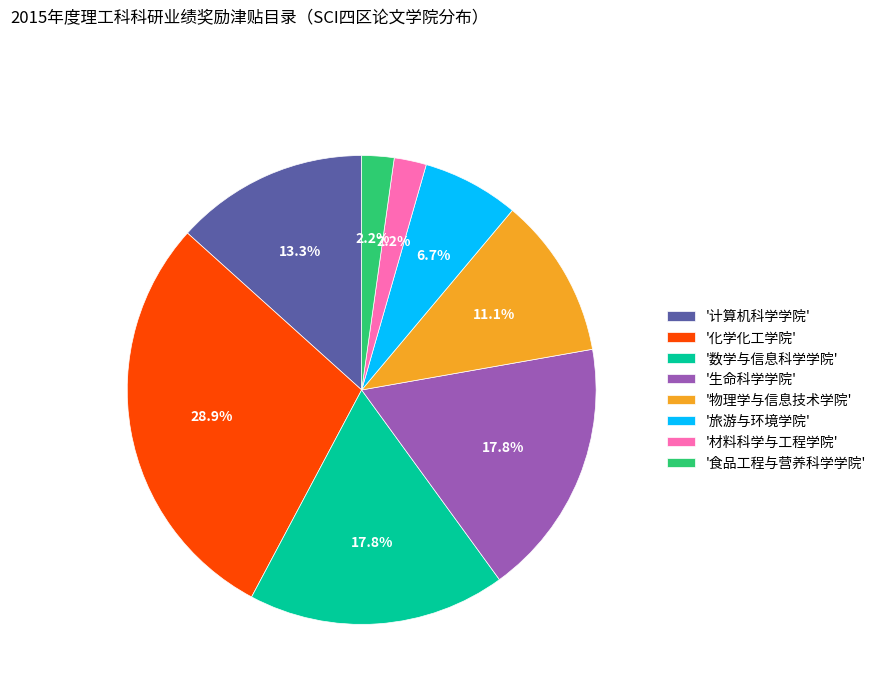

What is the ratio of the value at '物理学与信息技术学院' to the value at '材料科学与工程学院'?

5.0